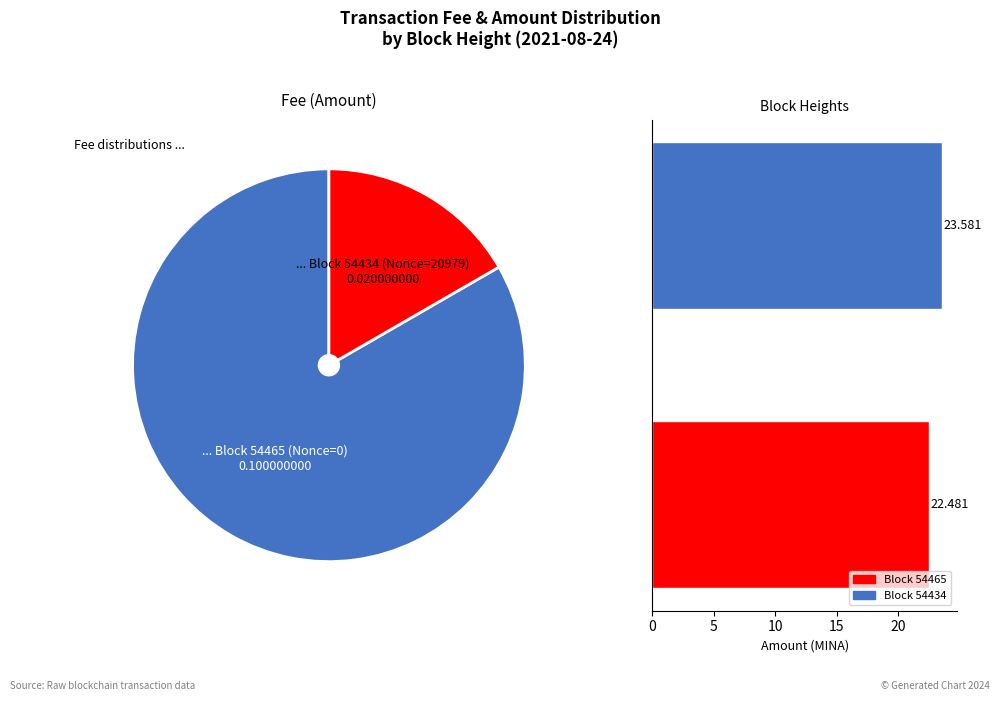

Which category has the biggest portion of the pie?

54465